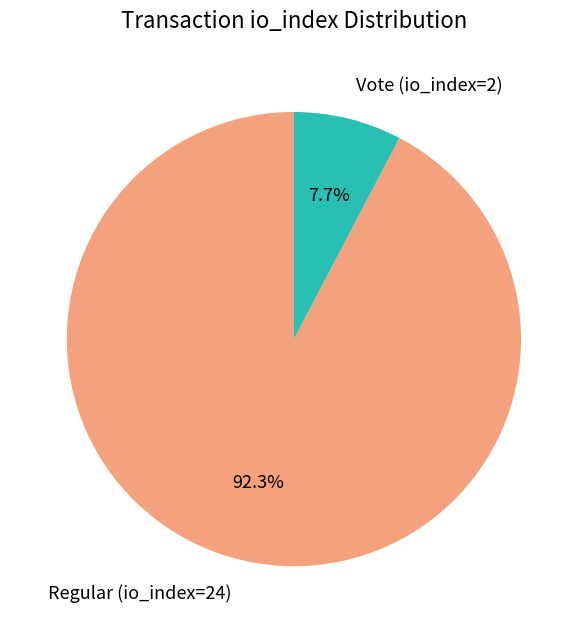

The Vote (io_index=2) slice represents 13% of the pie. True or false?

False